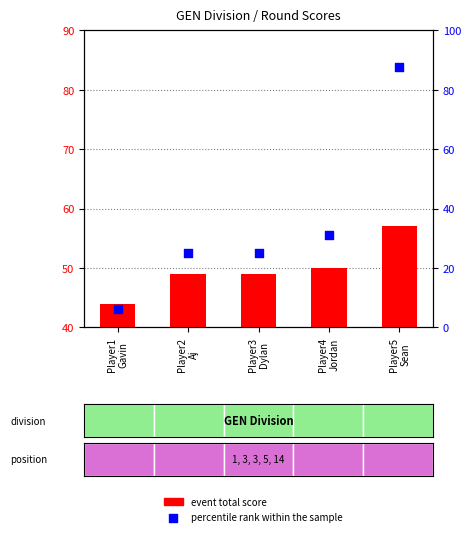

At how many categories does at least one series exceed 59?

1